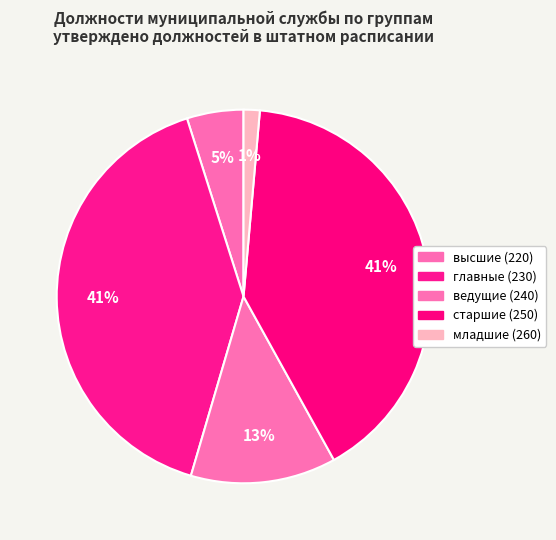

How many segments does this pie chart have?

5